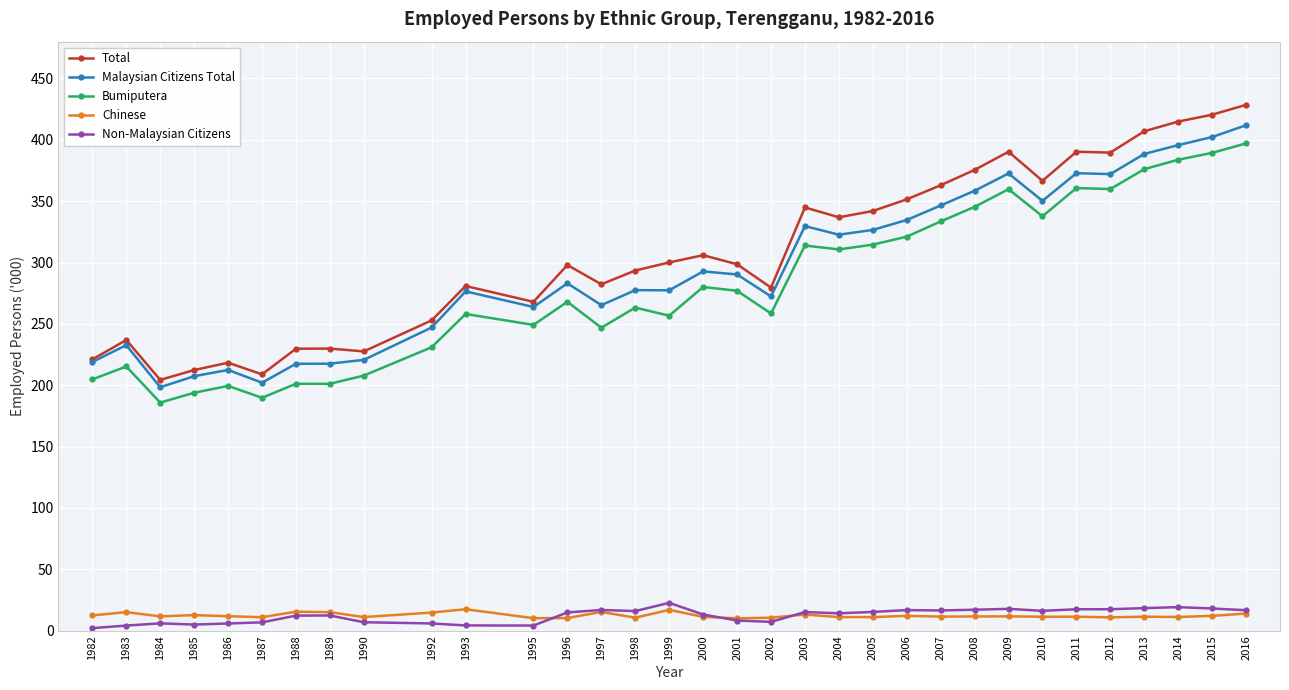

What is the difference between the second highest and minimum values in the Bumiputera series?

203.5